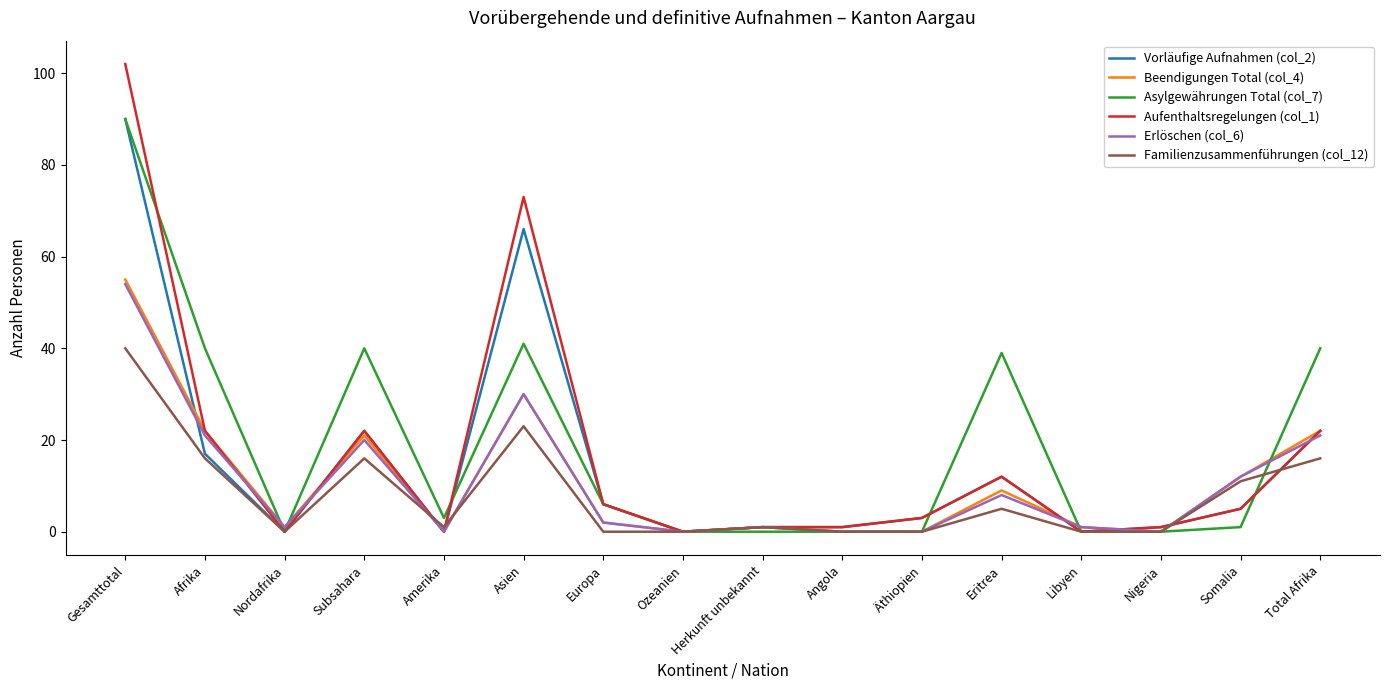

What is the sum of all Asylgewährungen Total (col_7) values?

300